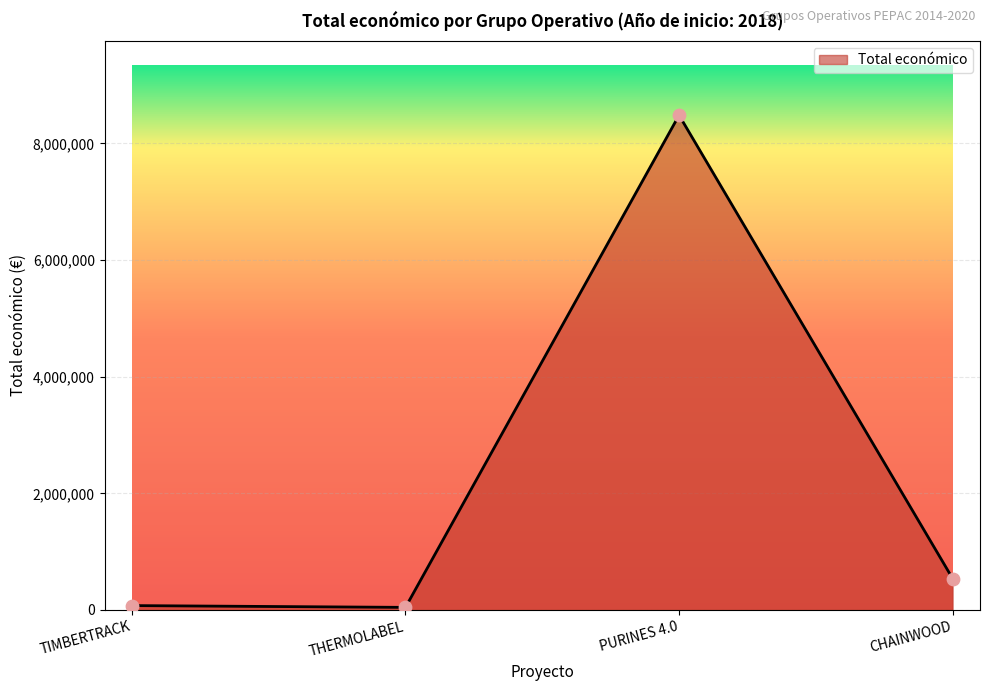

Approximately how many times larger is the value at CHAINWOOD compared to TIMBERTRACK?

7.1